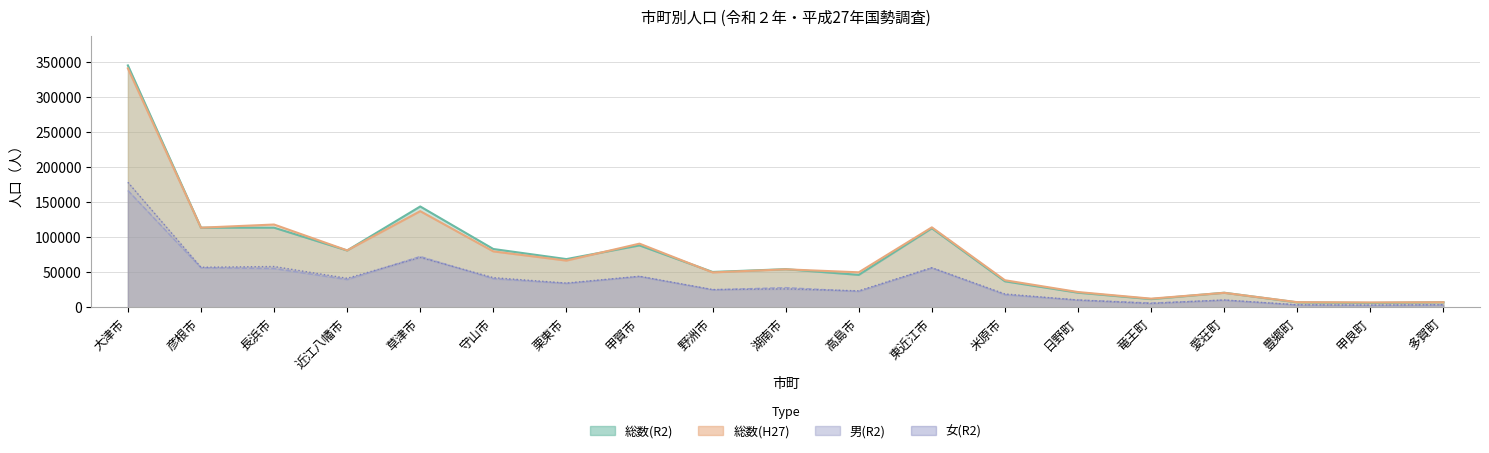

Where does the 女(R2) series first go above 26317?

大津市